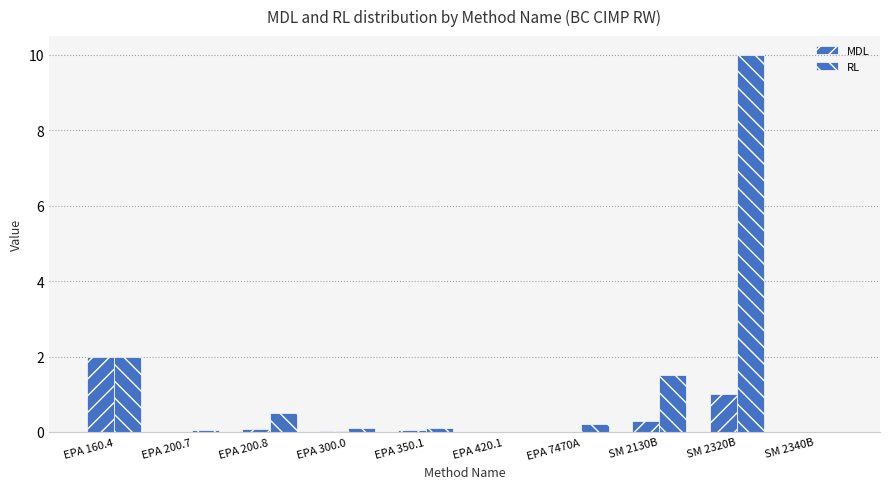

What is the total value across all series at EPA 200.7?

0.1